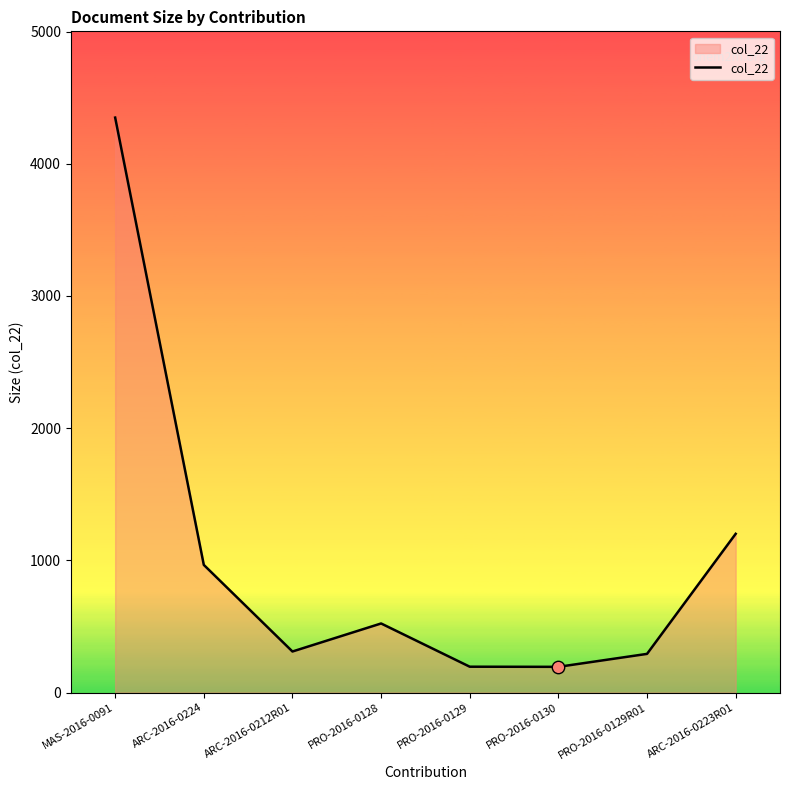

What is the change in value from MAS-2016-0091 to PRO-2016-0128?

-3826